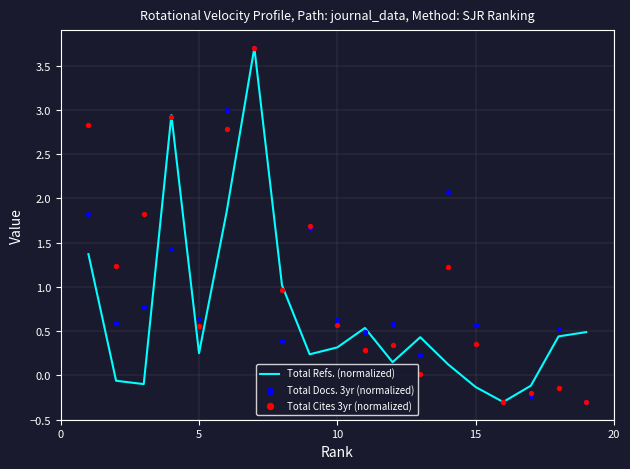

What is the minimum value for Total Refs. (normalized)?

-0.3